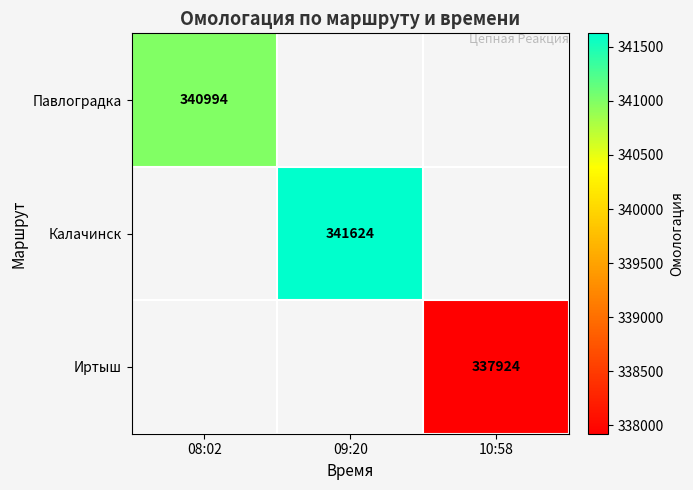

Count the number of categories in the chart.

3